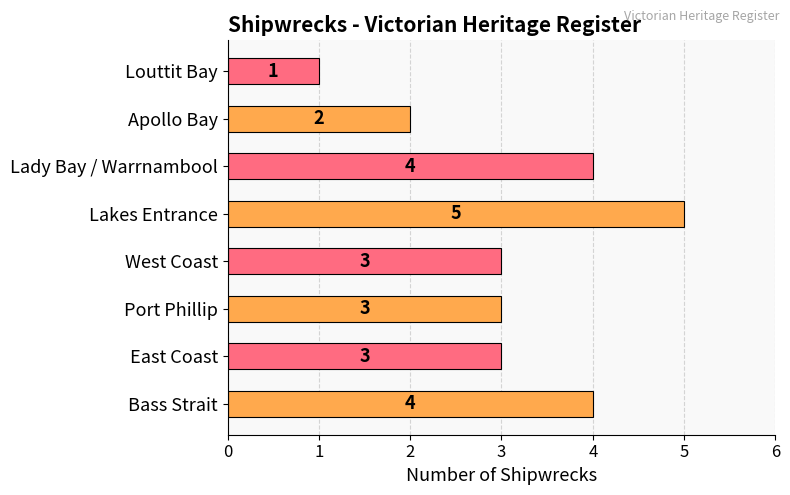

True or false: the data shows 4 at Bass Strait.

True